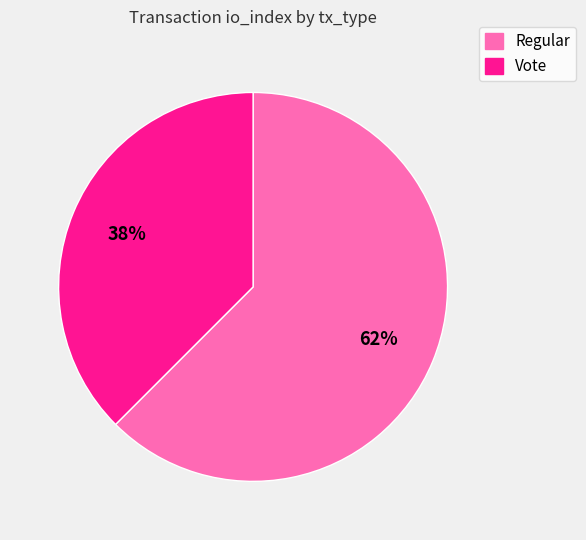

What is the largest slice in the pie chart?

Regular